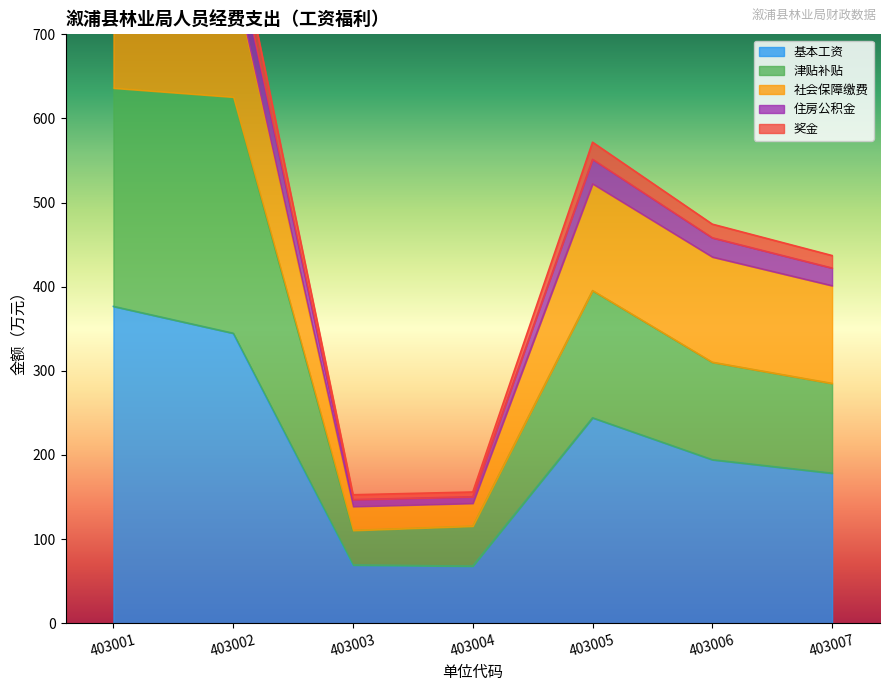

True or false: 基本工资 and 津贴补贴 intersect in this chart.

False